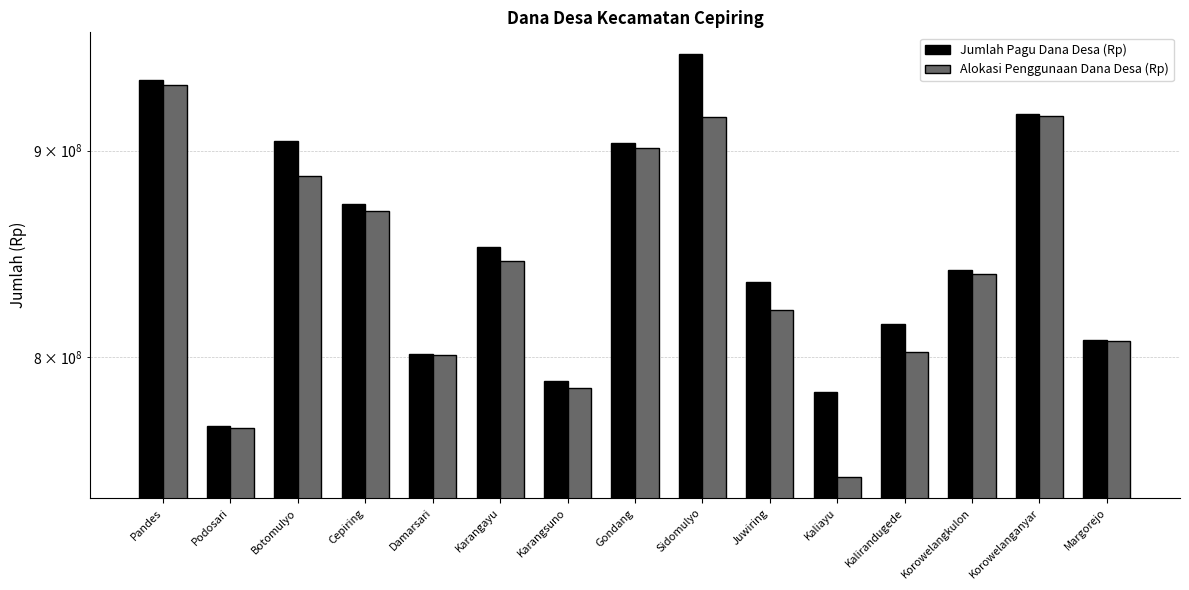

What is the difference between the Jumlah Pagu Dana Desa (Rp) values at Karangsuno and Gondang?

114561000